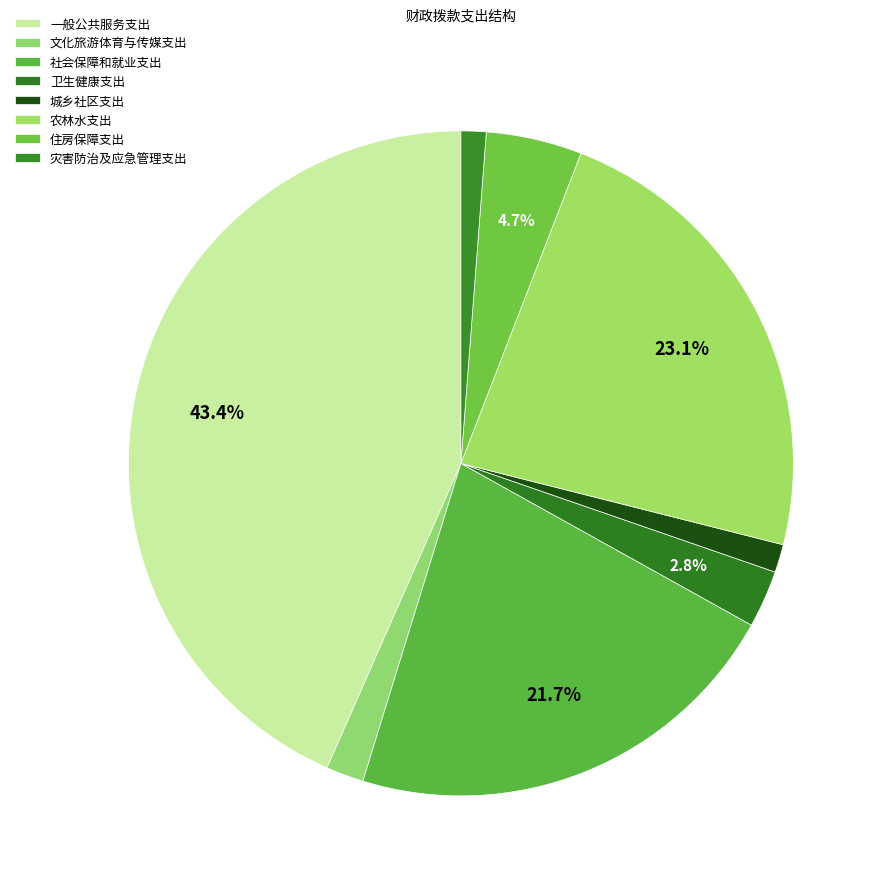

Is it true that 灾害防治及应急管理支出 is 1% of the pie?

True